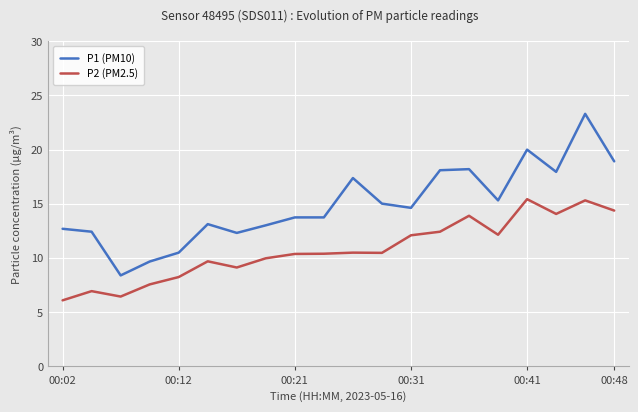

Does the chart display data point markers on the line(s)?

No